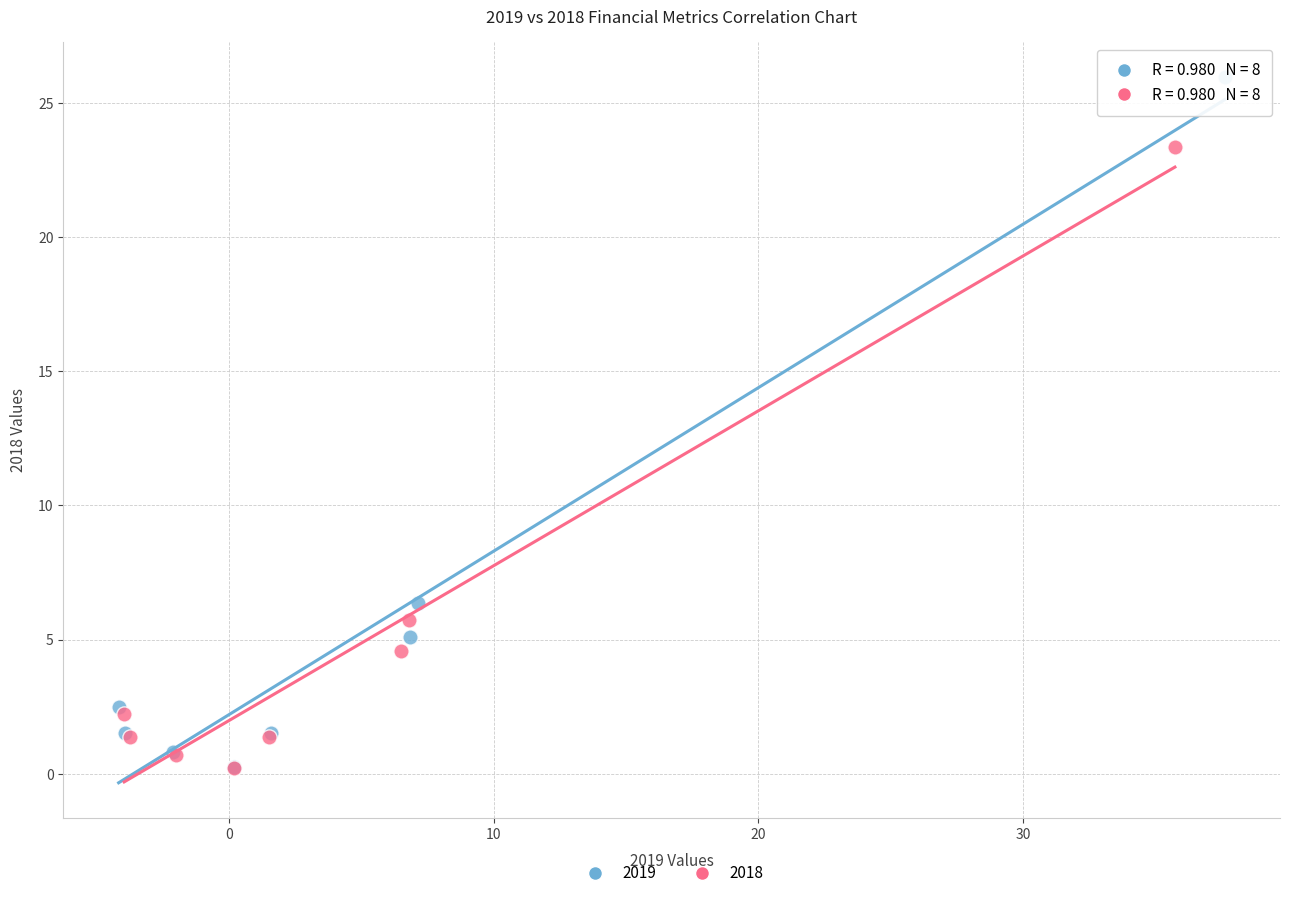

Which series has the largest Y range (max minus min)?

2019